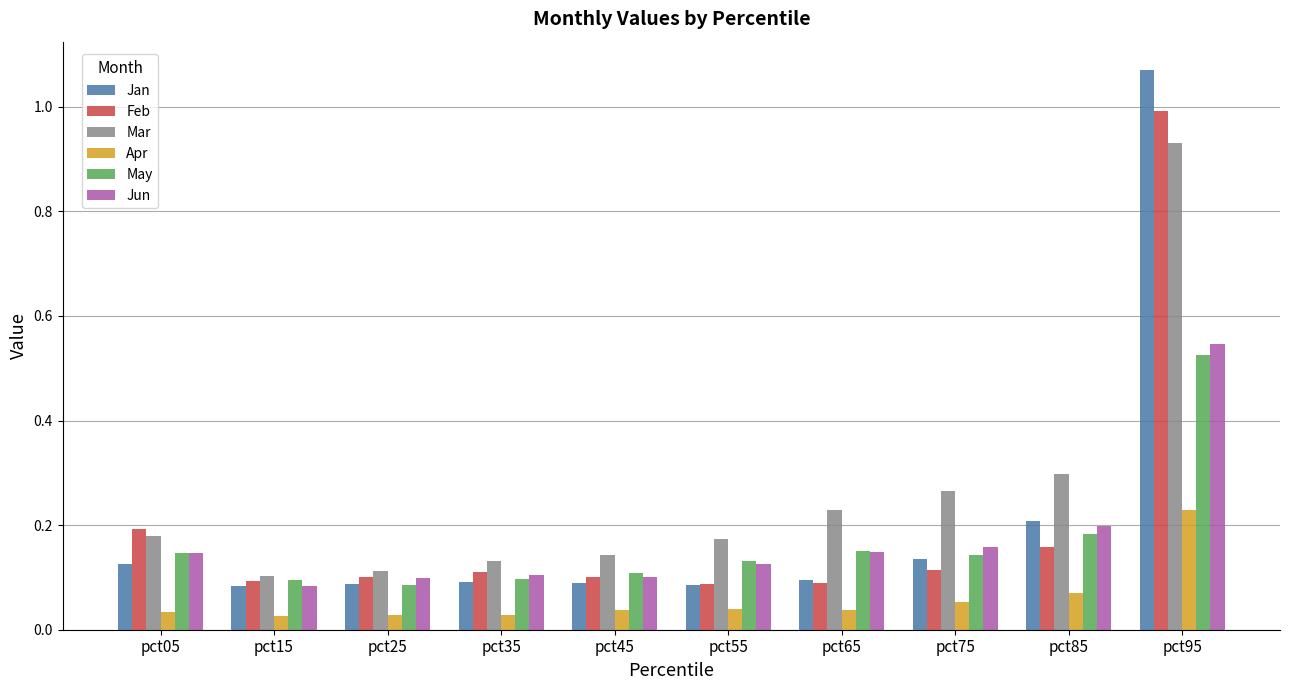

What is the sum of all Jun values?

1.7